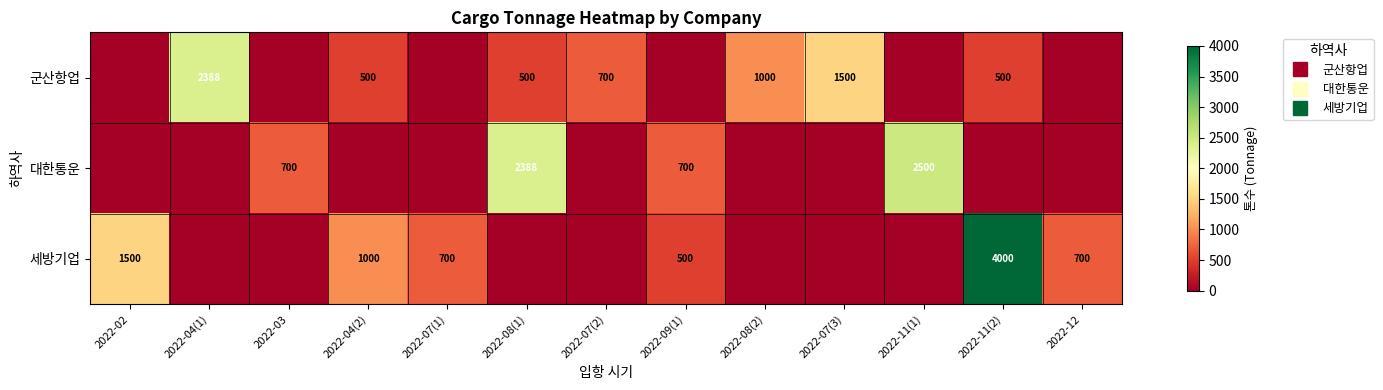

What is the difference between the maximum and minimum values in the 대한통운 series?

2500